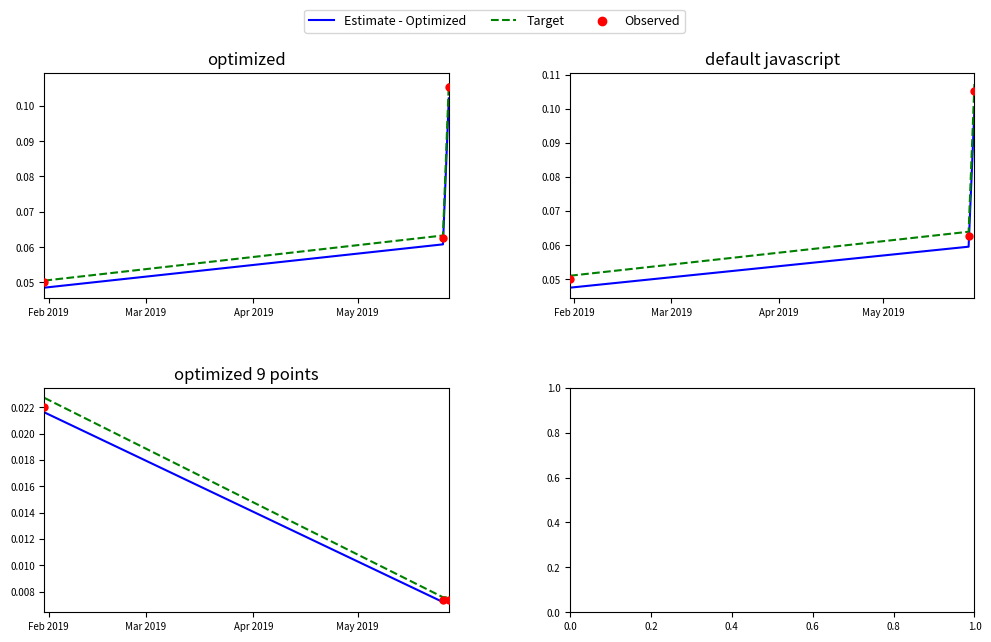

Which series has the widest spread of Y values?

Target